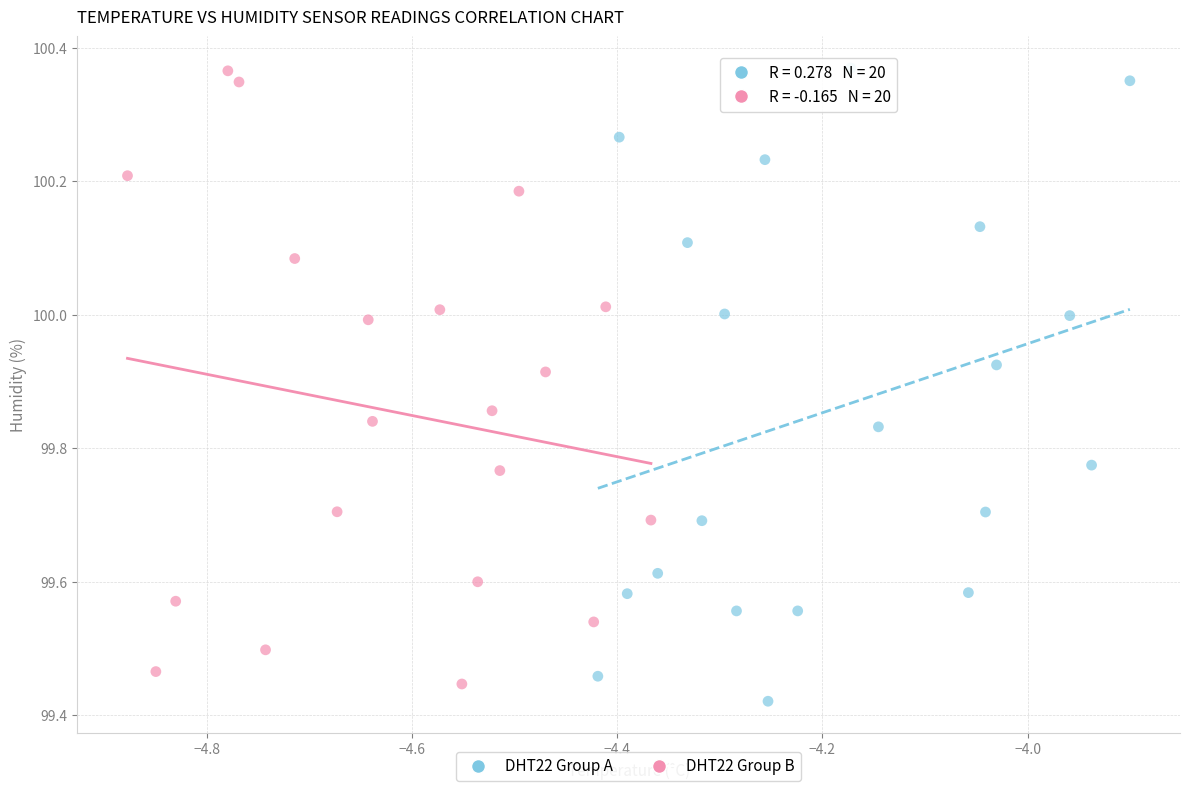

What are all the series names shown in the legend?

DHT22 Group A, DHT22 Group B